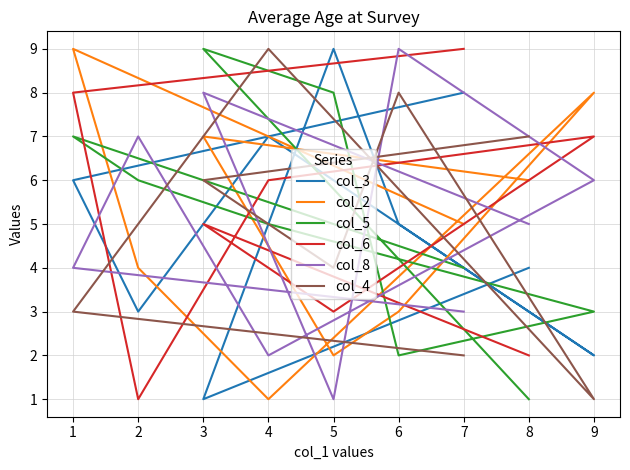

Which series has the widest spread of values?

col_3